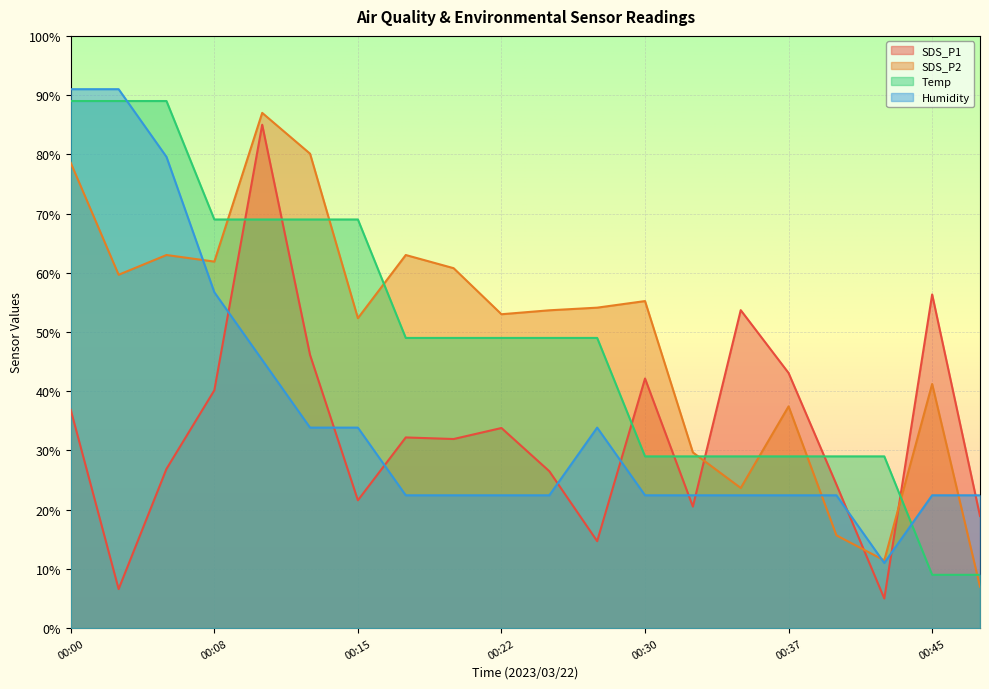

Reading right to left, extract all data points from this chart.

SDS_P1: 00:47=18.9	00:45=56.3	00:42=5.0	00:40=24.2	00:37=43.1	00:35=53.7	00:32=20.5	00:30=42.1	00:27=14.7	00:25=26.5	00:22=33.8	00:20=31.9	00:18=32.2	00:15=21.6	00:13=46.1	00:10=85.0	00:08=40.2	00:05=26.9	00:03=6.6	00:00=36.8
SDS_P2: 00:47=7.0	00:45=41.2	00:42=11.4	00:40=15.7	00:37=37.4	00:35=23.7	00:32=29.7	00:30=55.2	00:27=54.1	00:25=53.7	00:22=53.0	00:20=60.8	00:18=63.0	00:15=52.3	00:13=80.1	00:10=87.0	00:08=61.9	00:05=63.0	00:03=59.7	00:00=78.6
Temp: 00:47=9.0	00:45=9.0	00:42=29.0	00:40=29.0	00:37=29.0	00:35=29.0	00:32=29.0	00:30=29.0	00:27=49.0	00:25=49.0	00:22=49.0	00:20=49.0	00:18=49.0	00:15=69.0	00:13=69.0	00:10=69.0	00:08=69.0	00:05=89.0	00:03=89.0	00:00=89.0
Humidity: 00:47=22.4	00:45=22.4	00:42=11.0	00:40=22.4	00:37=22.4	00:35=22.4	00:32=22.4	00:30=22.4	00:27=33.9	00:25=22.4	00:22=22.4	00:20=22.4	00:18=22.4	00:15=33.9	00:13=33.9	00:10=45.3	00:08=56.7	00:05=79.6	00:03=91.0	00:00=91.0